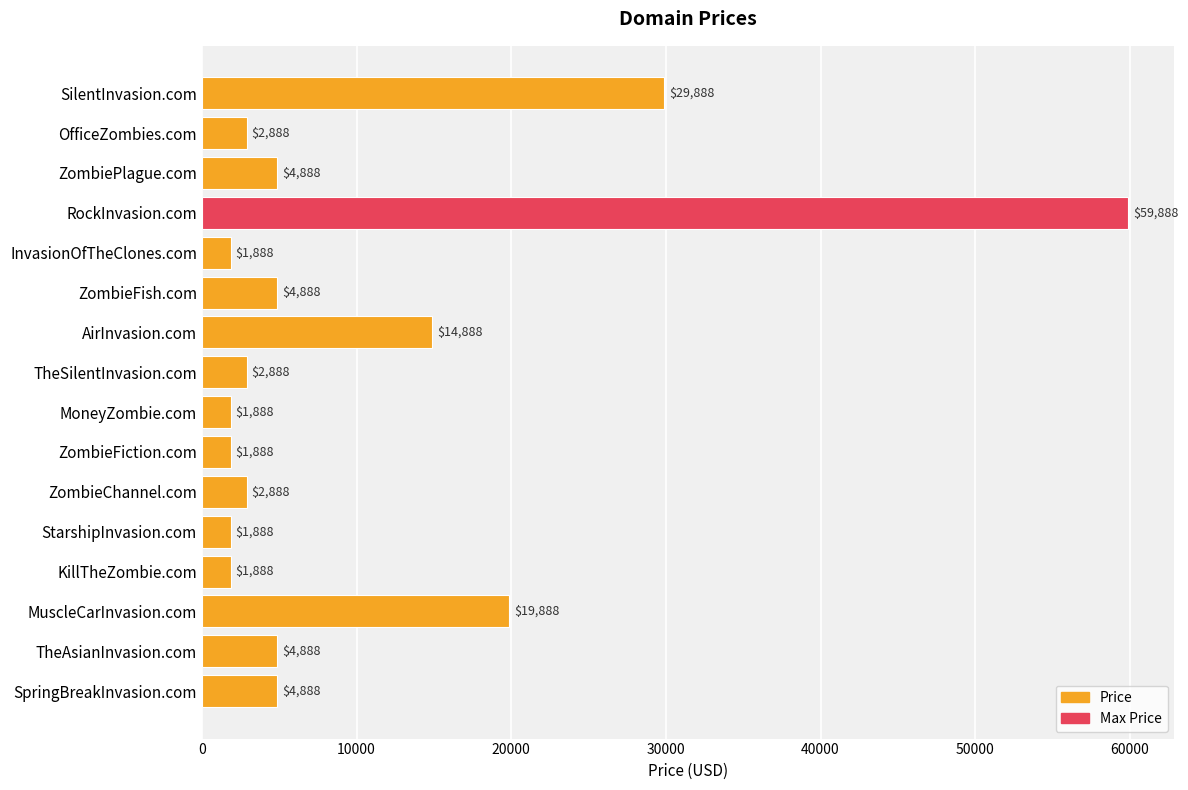

What is the maximum value shown in the chart?

59888